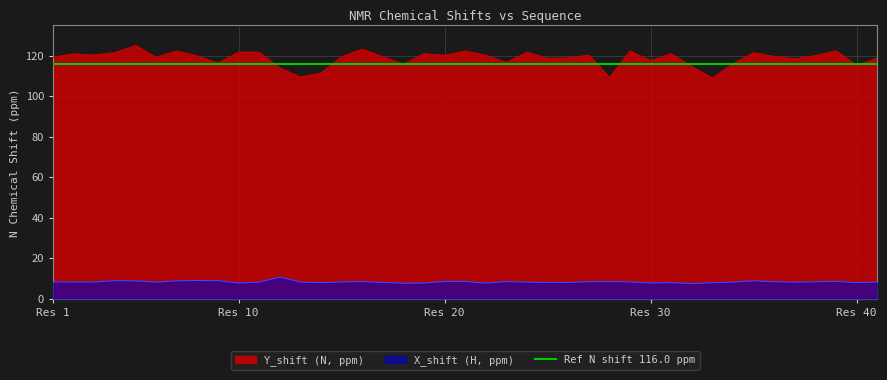

At which label is Y_shift closest to 117?

23